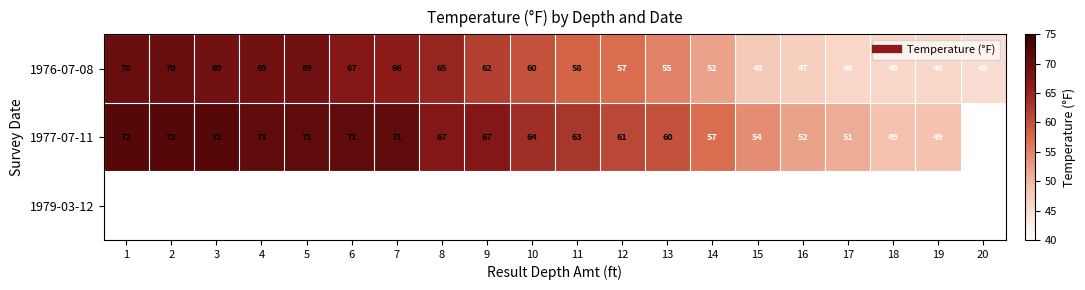

What is the spread (max minus min) of values at 13?

5.0